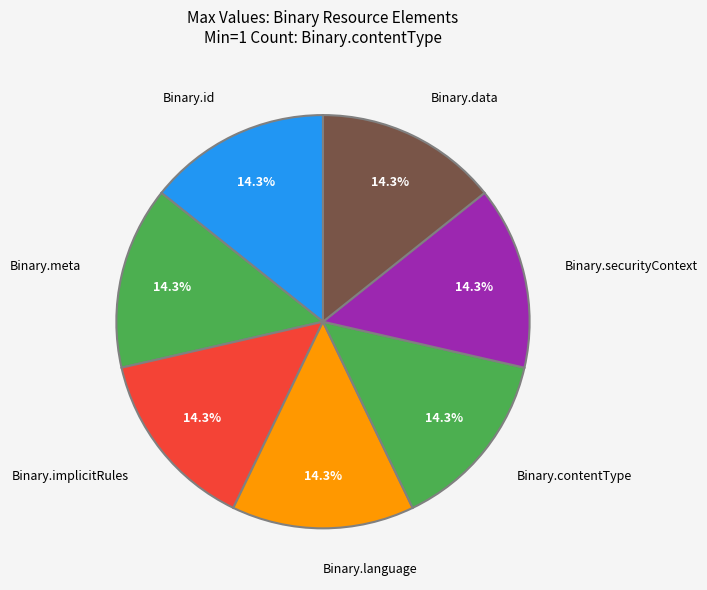

Approximately how many times larger is the value at Binary.meta compared to Binary.language?

1.0